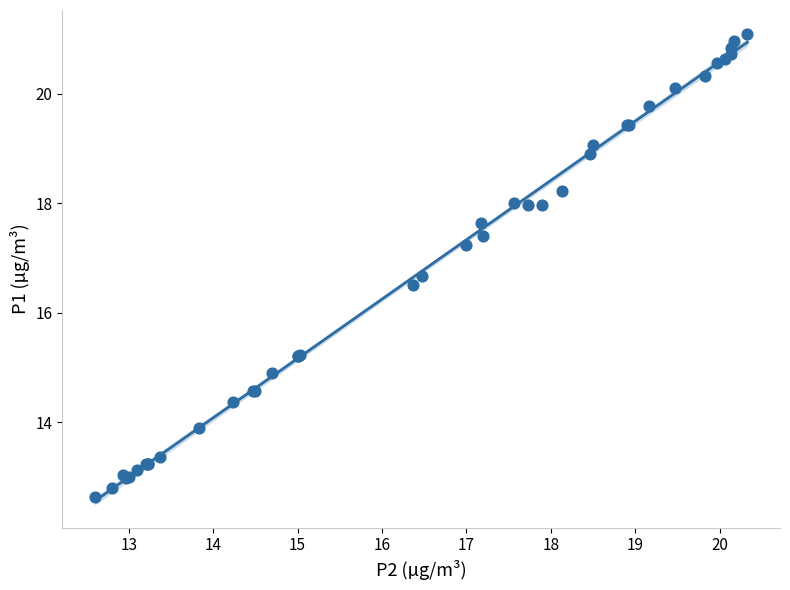

What Y value in the scatter plot is closest to 16?

16.5